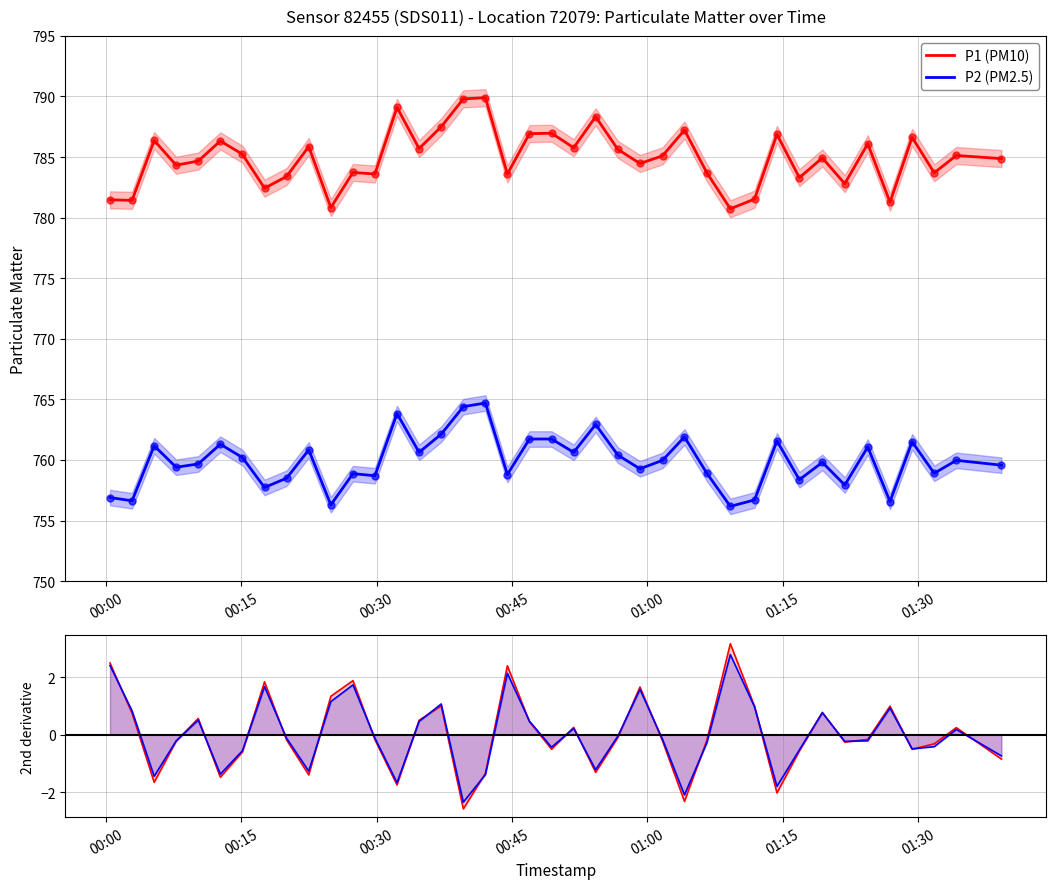

True or false: P2 (PM2.5) and d²P2/dt² intersect in this chart.

False